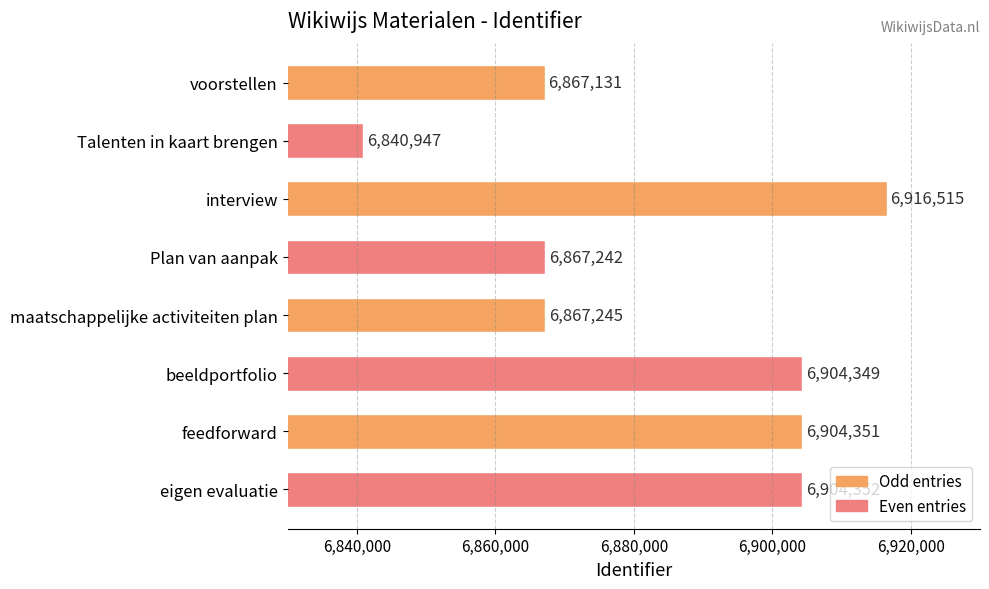

What is the sum of all values?

55072132